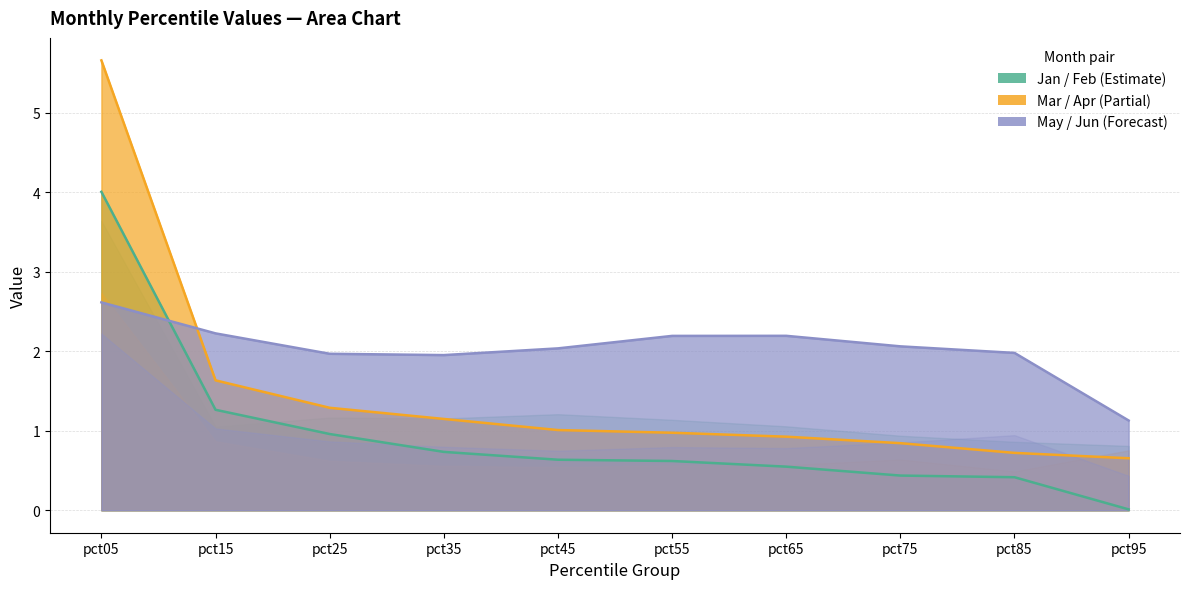

What is the value of the Jan point at the 7th from the left?

0.5